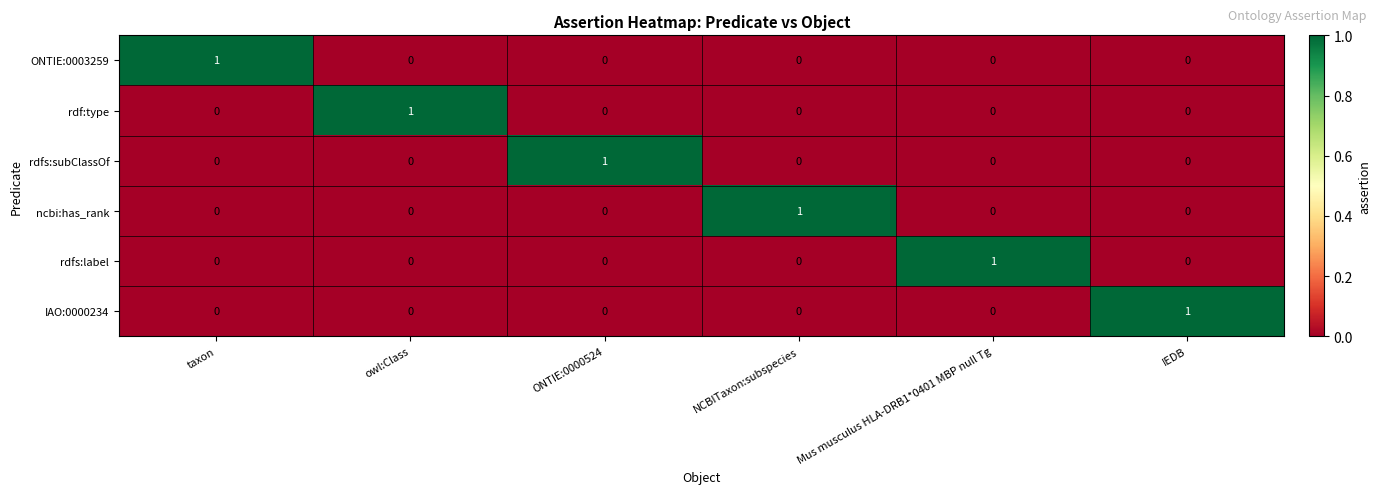

At how many categories does at least one series exceed 0?

6